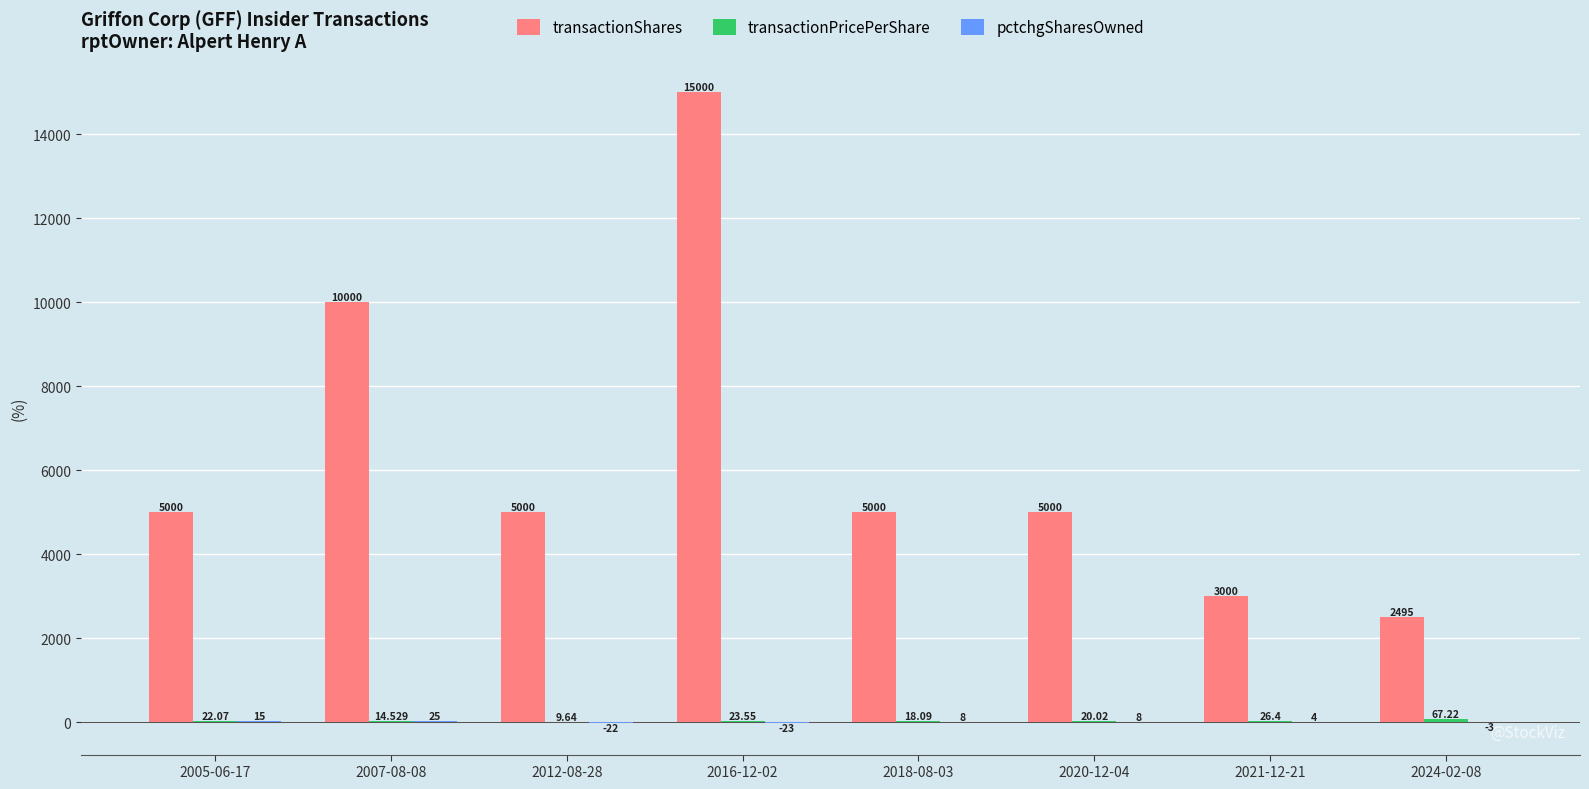

Between 2005-06-17 and 2024-02-08, which series saw the biggest shift?

transactionShares